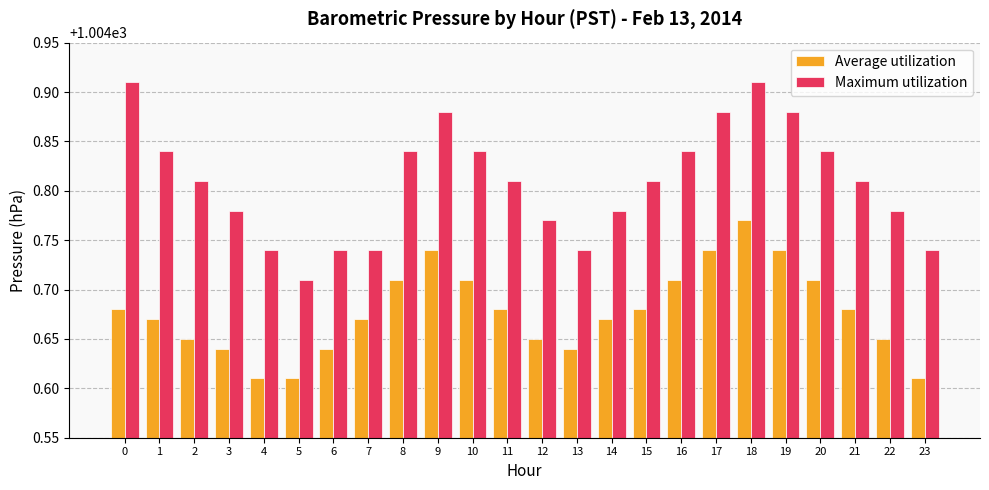

Rank the series by their average value, from lowest to highest.

Average utilization, Maximum utilization